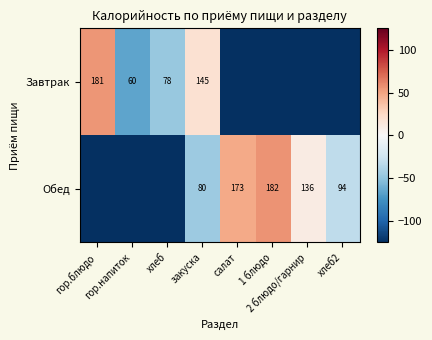

How many distinct data groups are displayed?

2